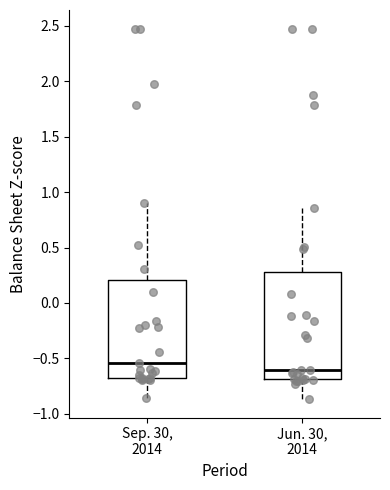

Comparing the boxes themselves (not the whiskers), which one is the tallest?

Jun. 30, 2014